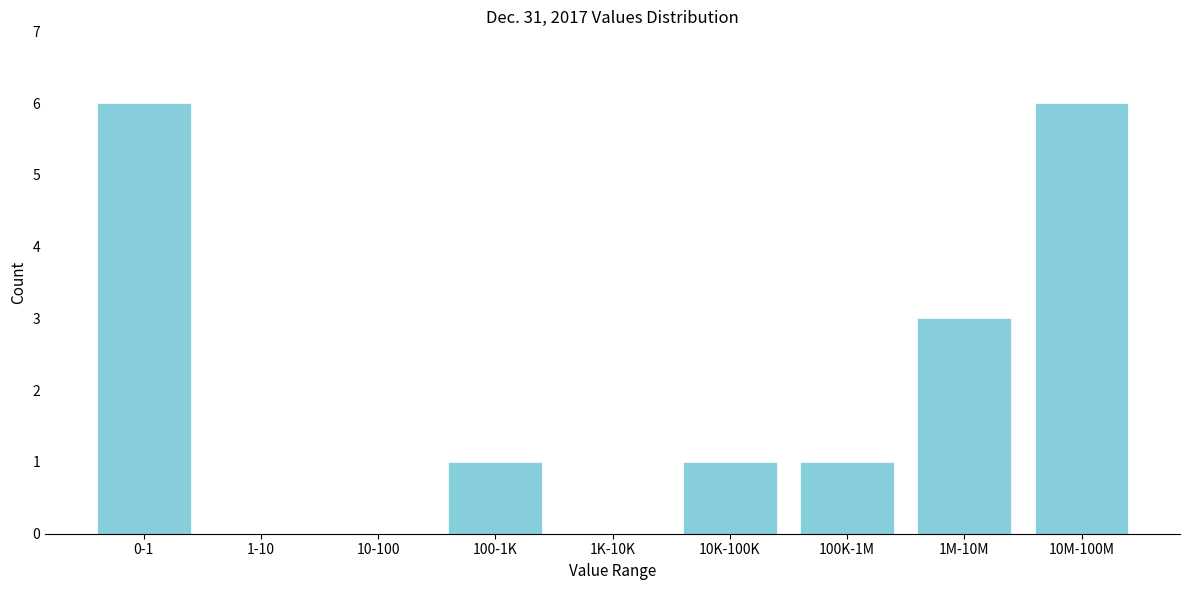

Reading left to right, list all the values displayed in this chart.

0-1=6	1-10=0	10-100=0	100-1K=1	1K-10K=0	10K-100K=1	100K-1M=1	1M-10M=3	10M-100M=6